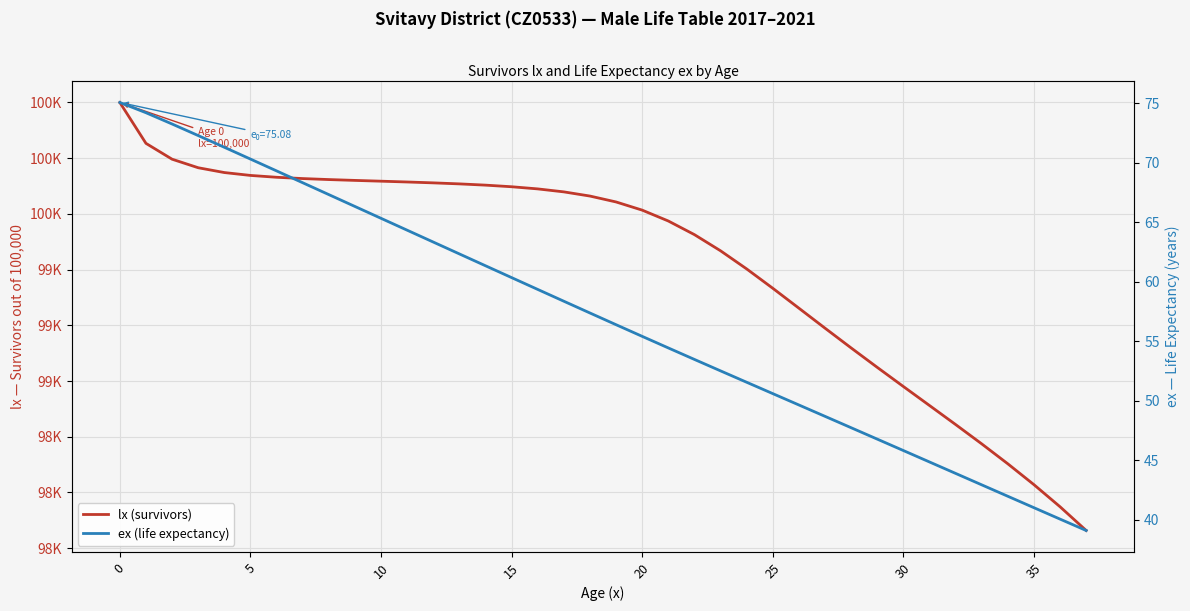

True or false: lx (survivors) has more than 0 interior local peaks.

False